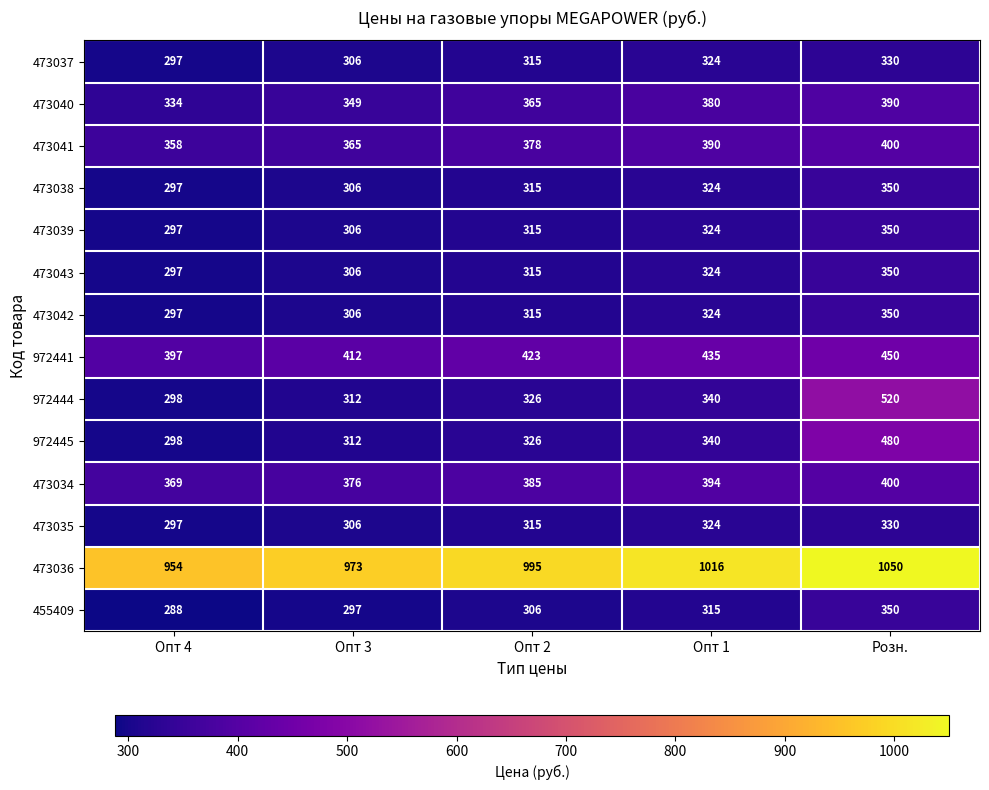

Which series changed the most between Опт 3 and Розн.?

972444